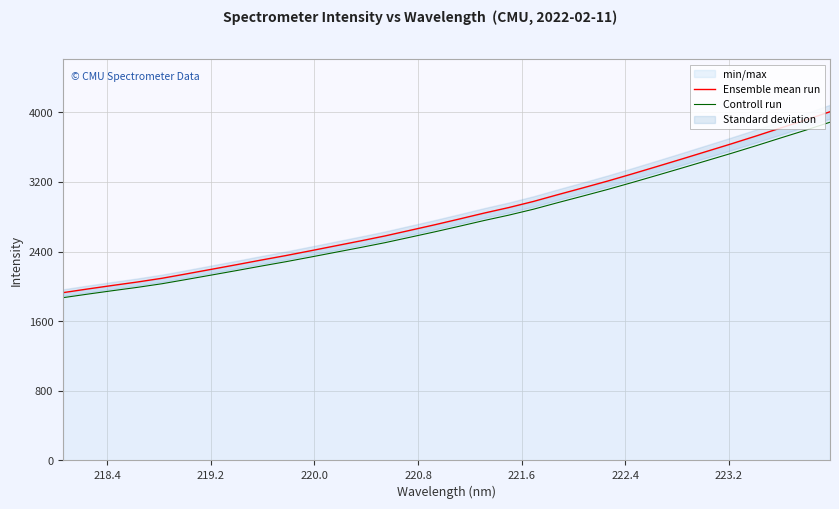

What is the maximum value for Controll run?

3885.8